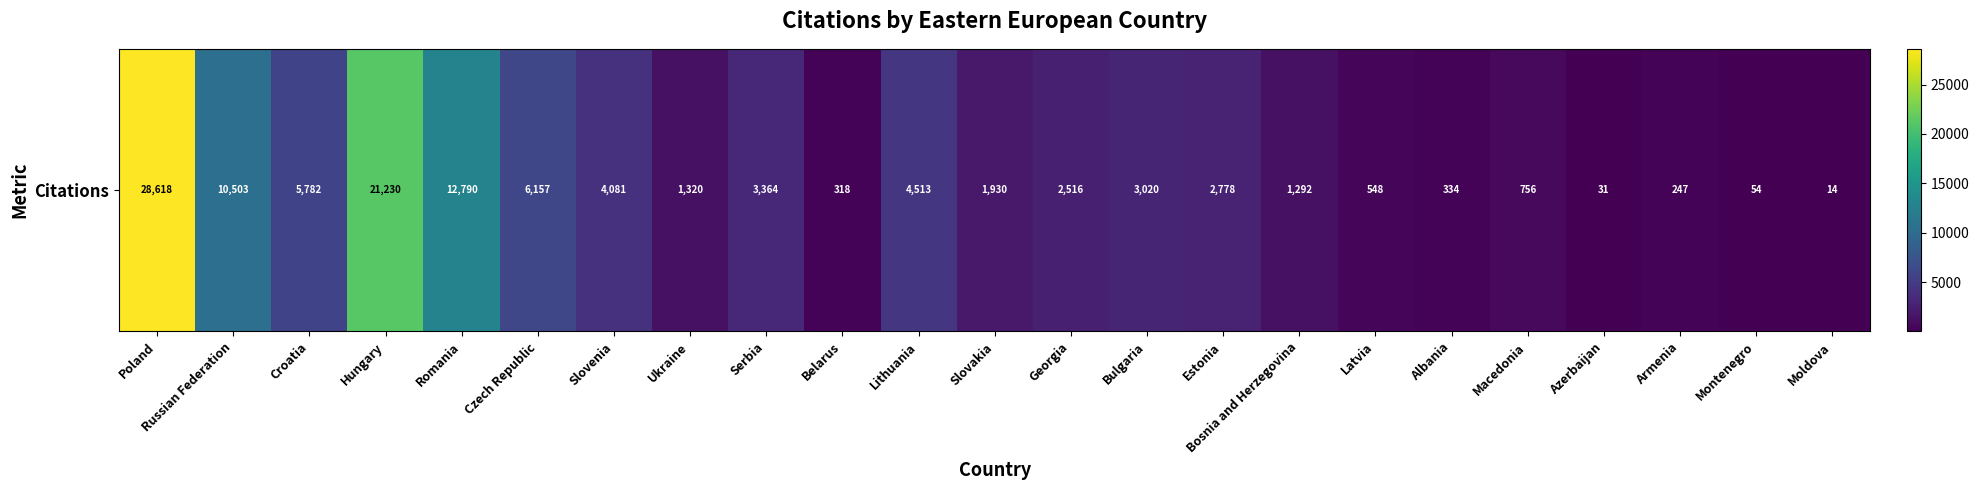

What is the difference between the values at Romania and Croatia?

7008